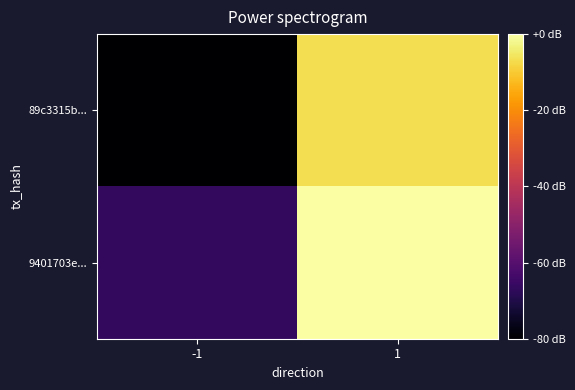

What is the minimum value shown in the chart?

-1